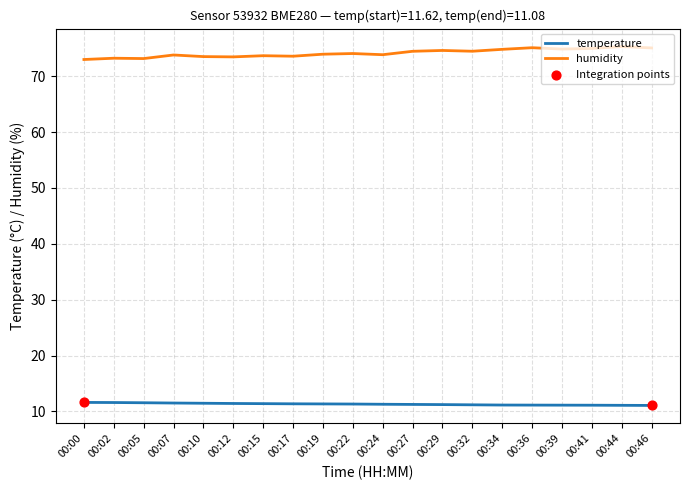

At how many categories does at least one series exceed 56?

20